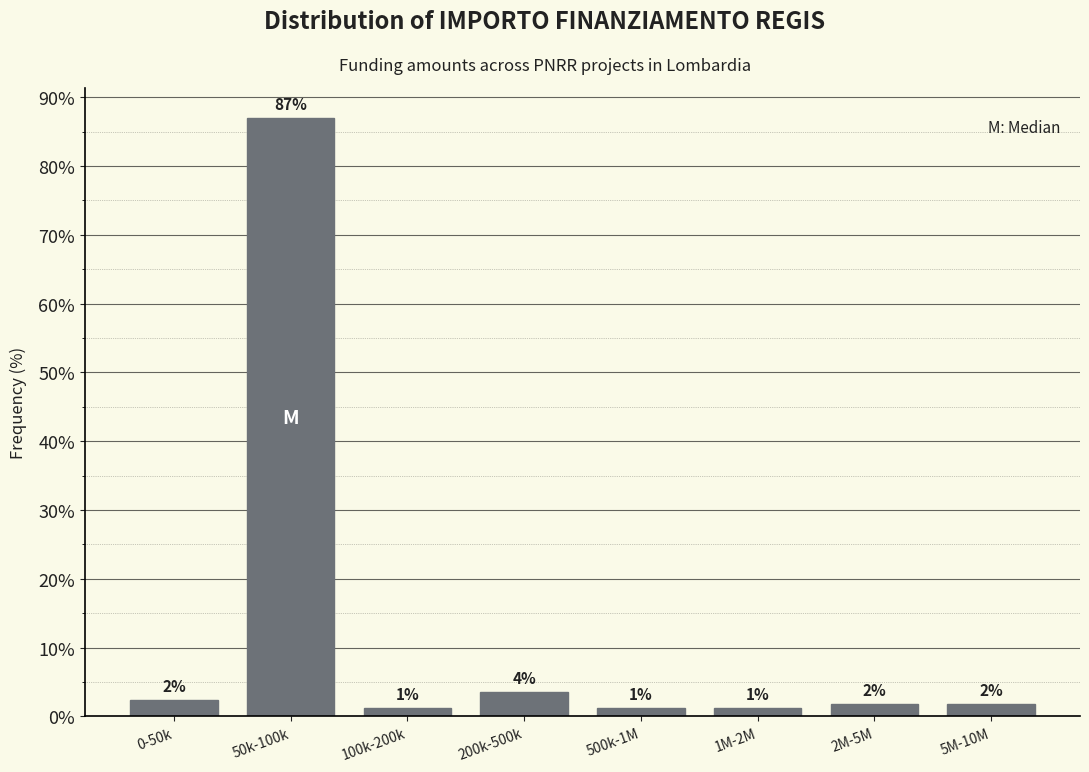

How many bars are there in total?

8